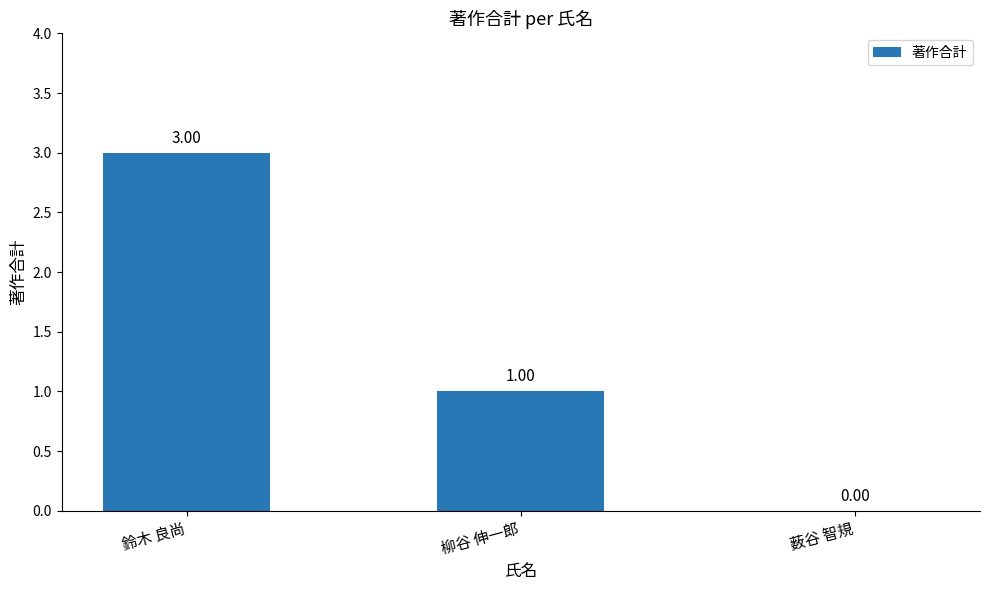

What is the sum of the values at 鈴木 良尚 and 薮谷 智規?

3